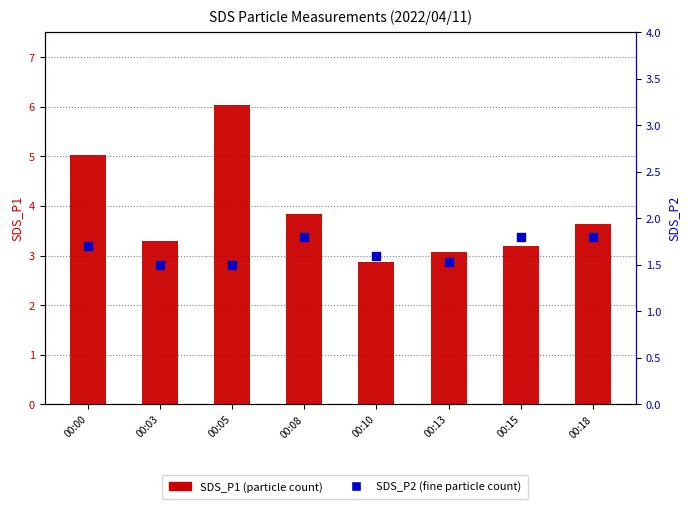

Which series has the largest Y range (max minus min)?

SDS_P1